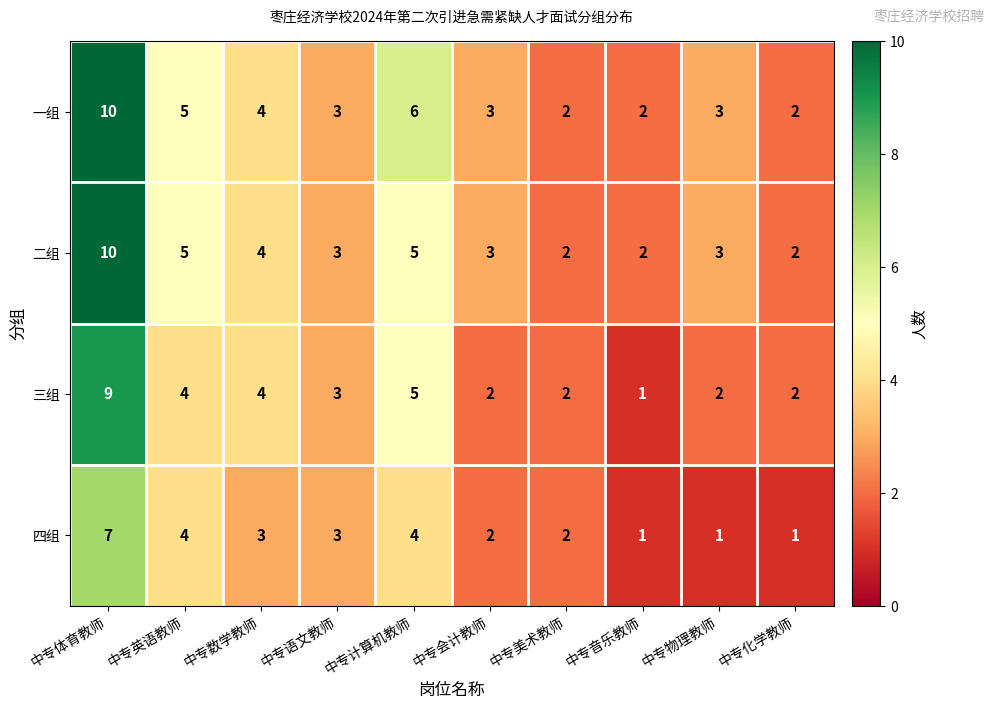

The 二组 series shows 7 at 中专计算机教师. True or false?

False